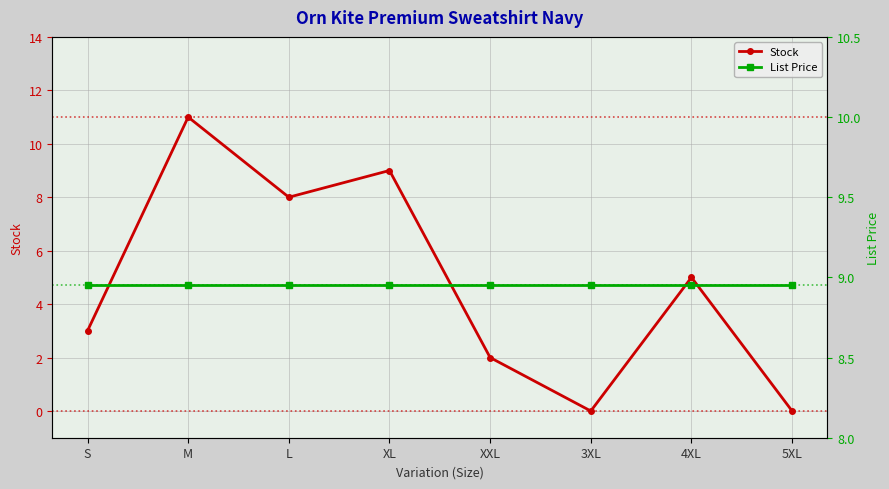

Which label corresponds to the smallest value in the chart?

3XL